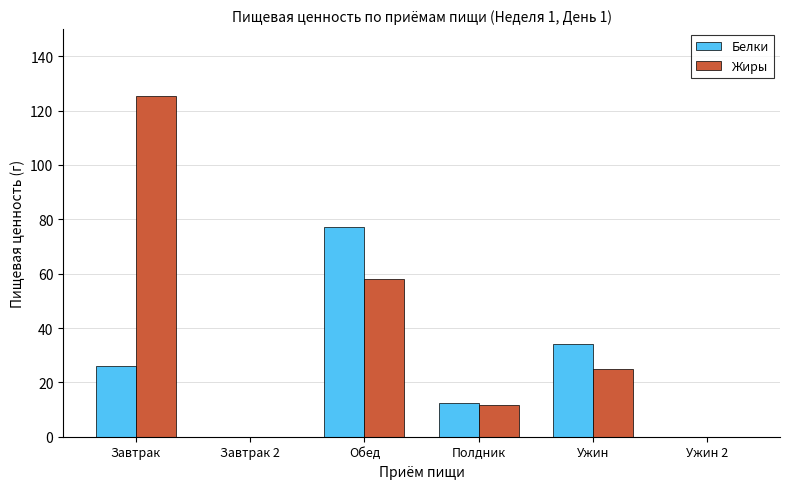

What is the maximum value for Жиры?

125.4